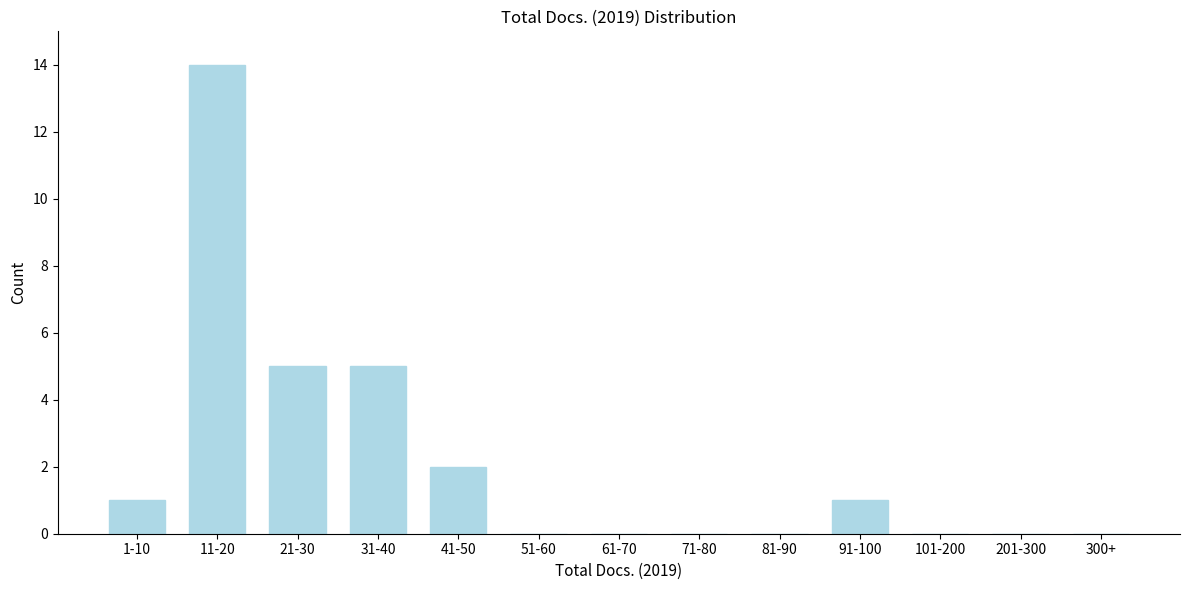

Reading right to left, transcribe all the data shown in this chart.

300+=0	201-300=0	101-200=0	91-100=1	81-90=0	71-80=0	61-70=0	51-60=0	41-50=2	31-40=5	21-30=5	11-20=14	1-10=1